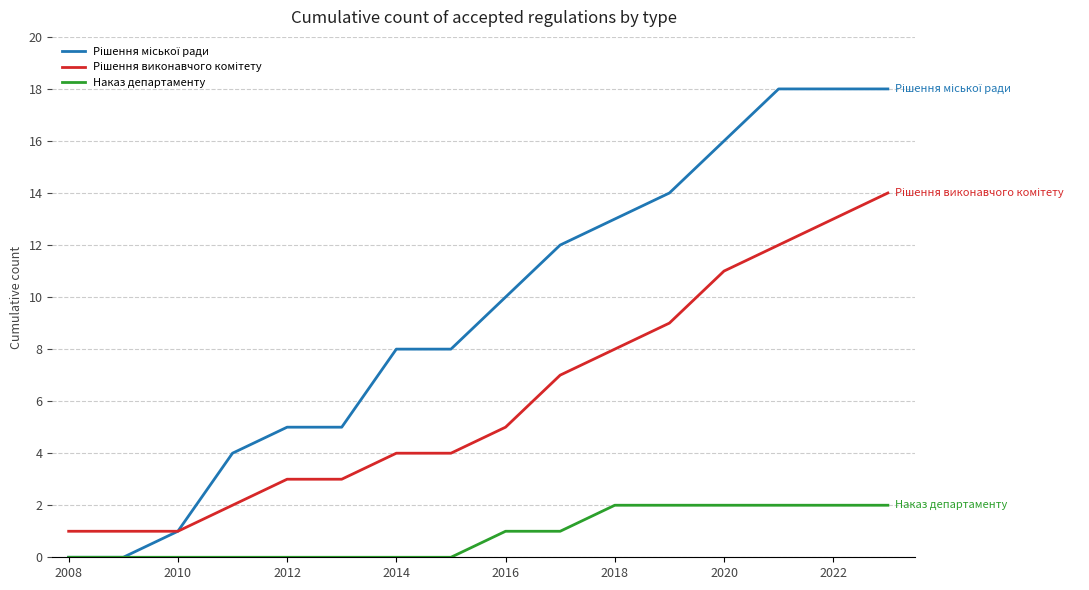

Rank the series by their maximum value, from highest to lowest.

Рішення міської ради, Рішення виконавчого комітету, Наказ департаменту